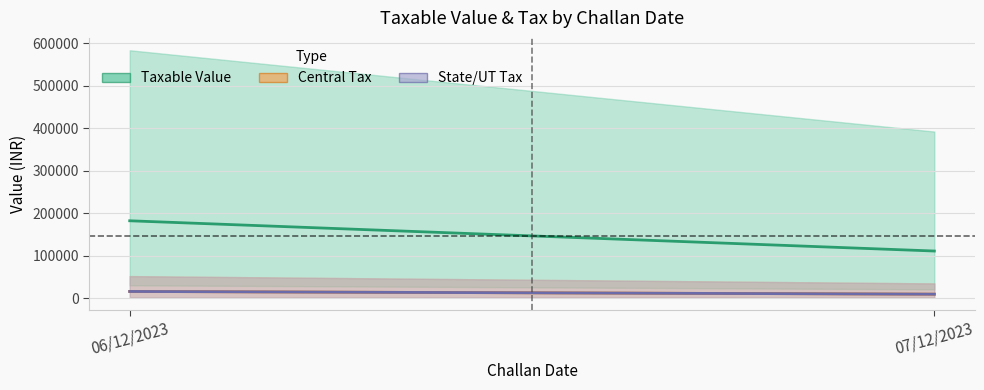

Rank the series by their maximum value, from lowest to highest.

Central Tax (avg), State/UT Tax (avg), Taxable Value (avg)